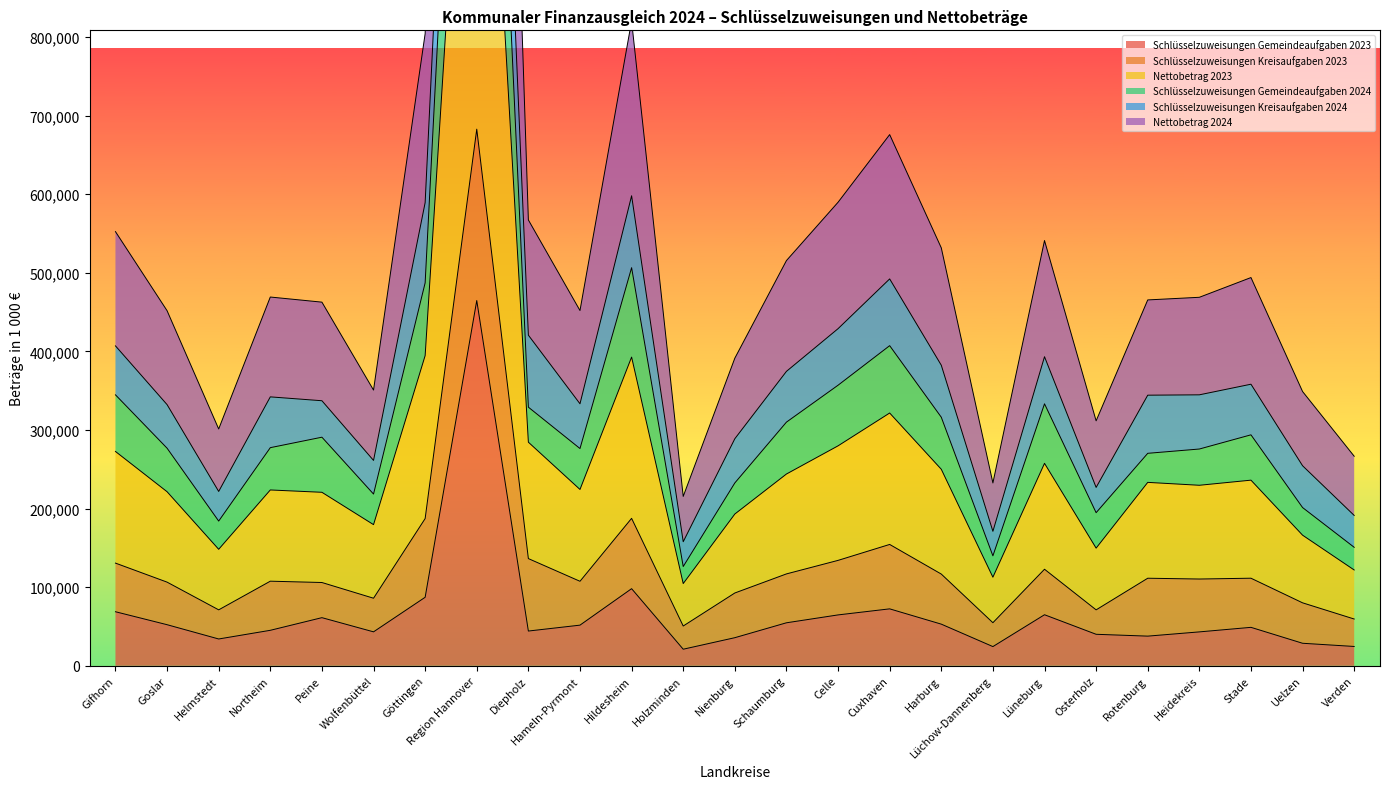

In Nettobetrag 2023, how many points are higher than both neighbors (excluding endpoints)?

7